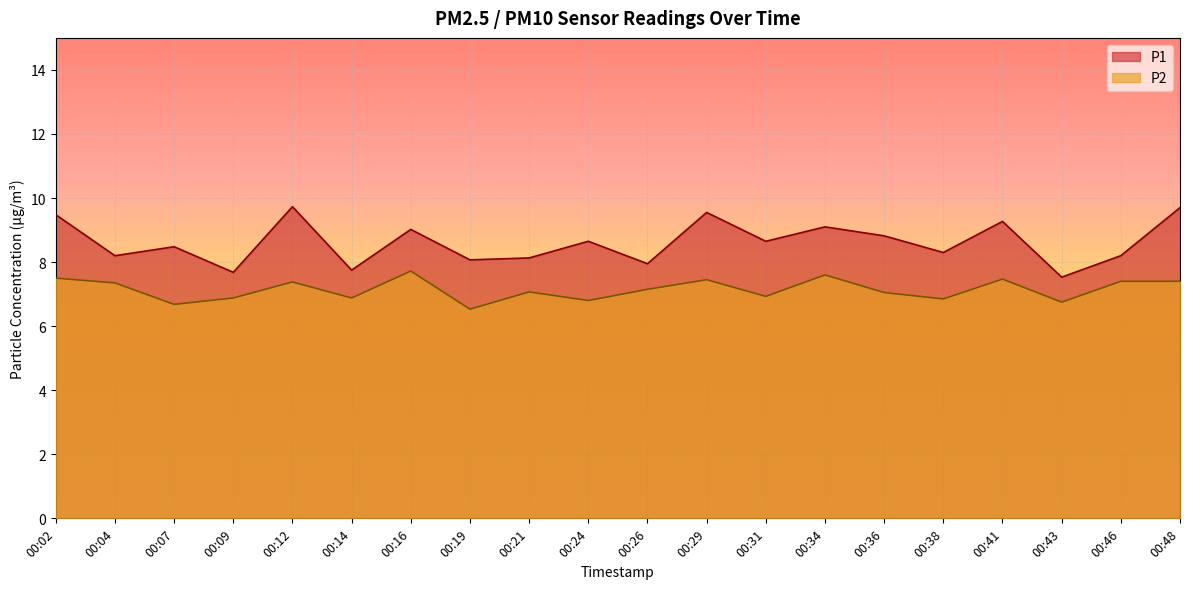

Which series changed the most between 00:16 and 00:36?

P2